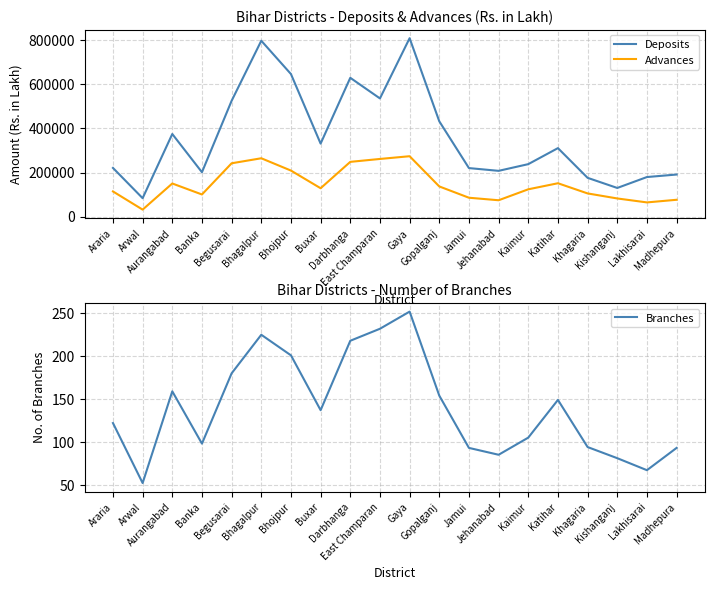

Which series has the largest total across all categories?

Deposits